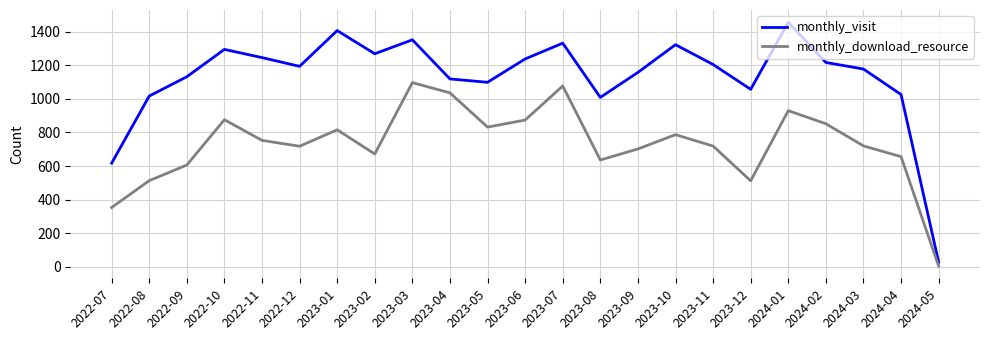

True or false: monthly_visit and monthly_download_resource cross at least once.

False